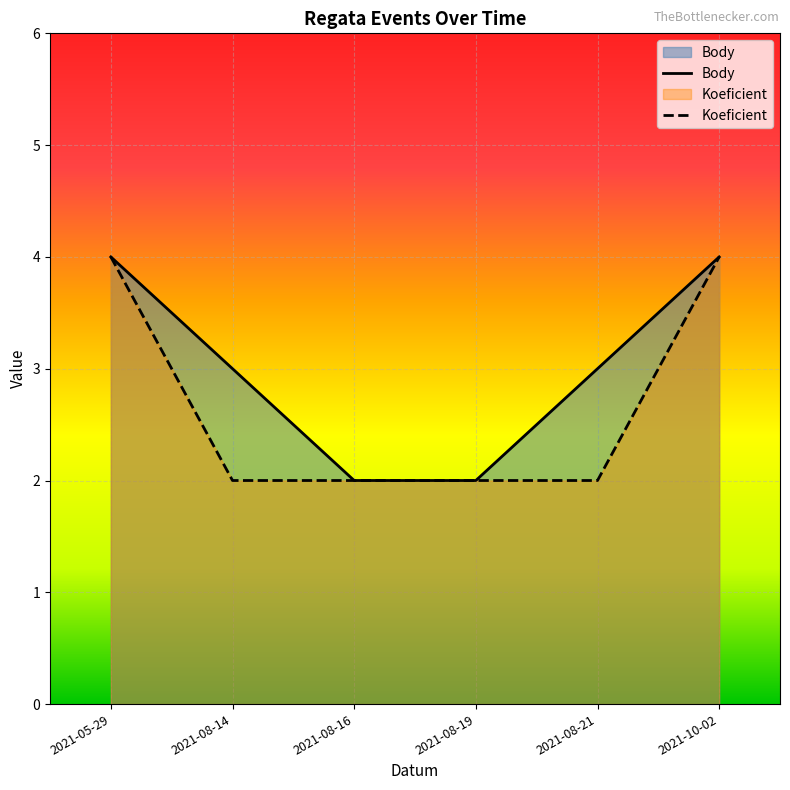

Rank the series by their maximum value, from lowest to highest.

Body, Koeficient